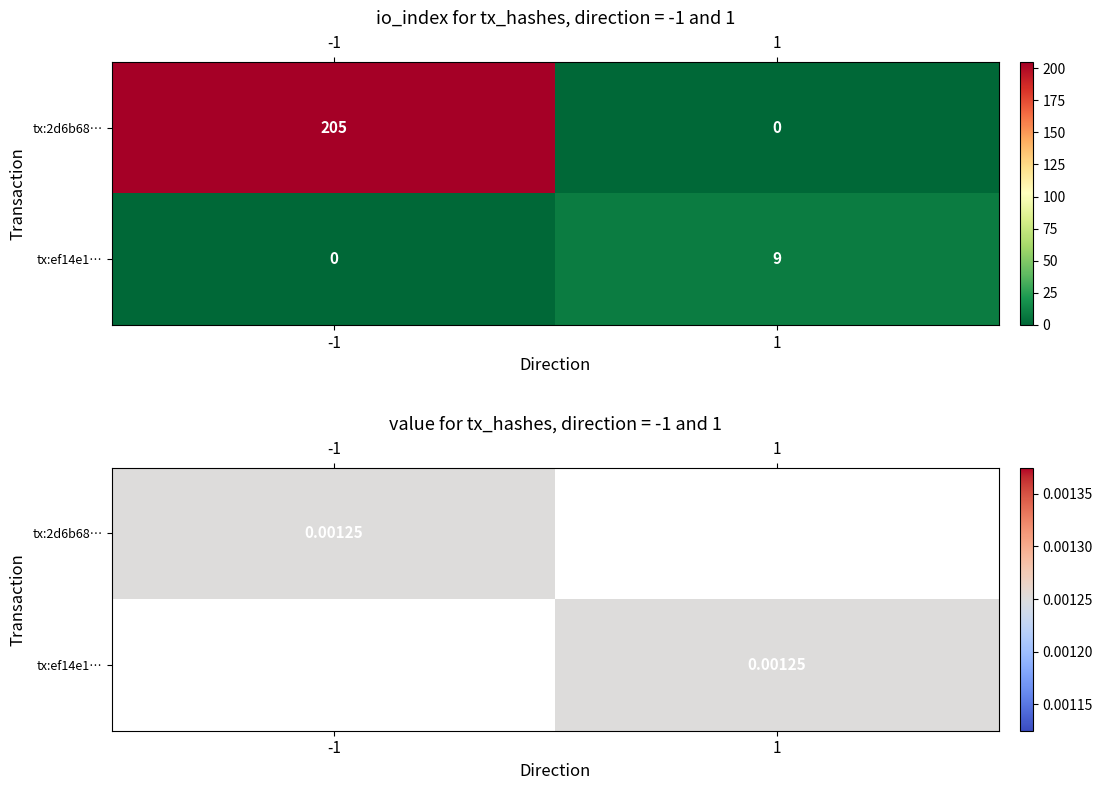

What is the average value of the ef14e1e267903bfc1710ae47cabc145685279ed series?

5